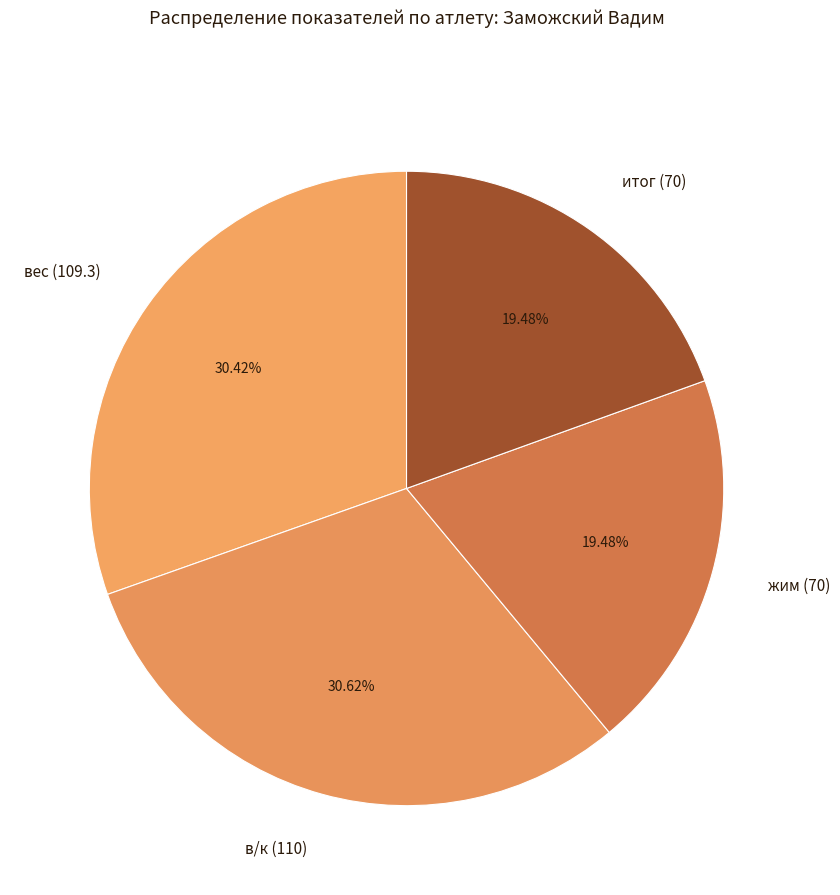

Does any single category account for the majority?

No